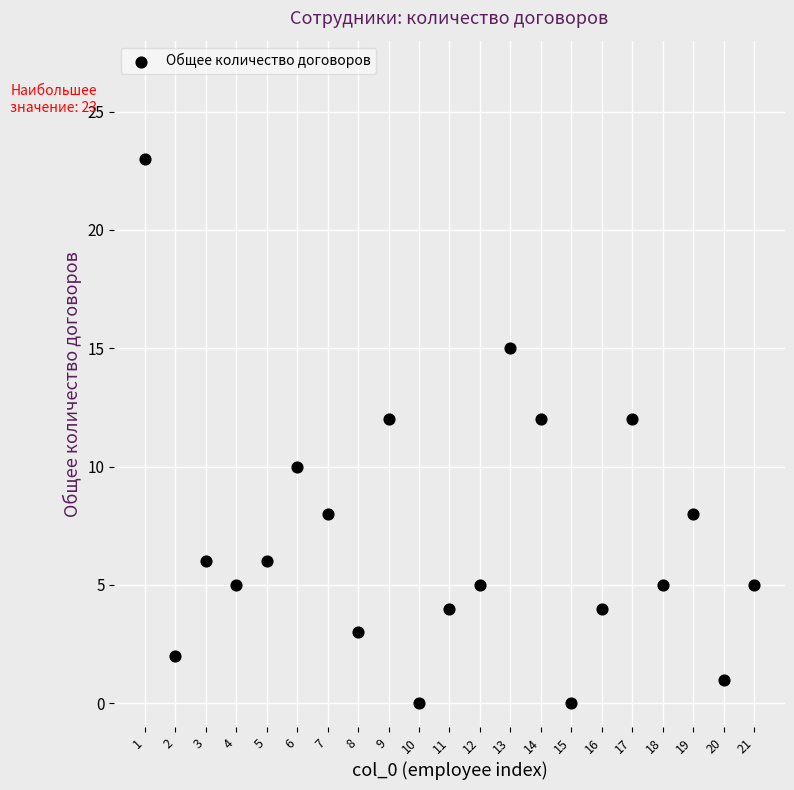

What is the range of X values (max minus min)?

20